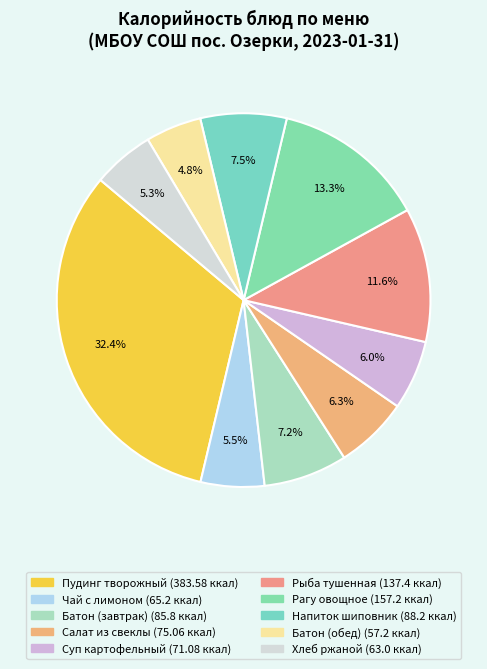

Is there a majority slice in this chart?

No